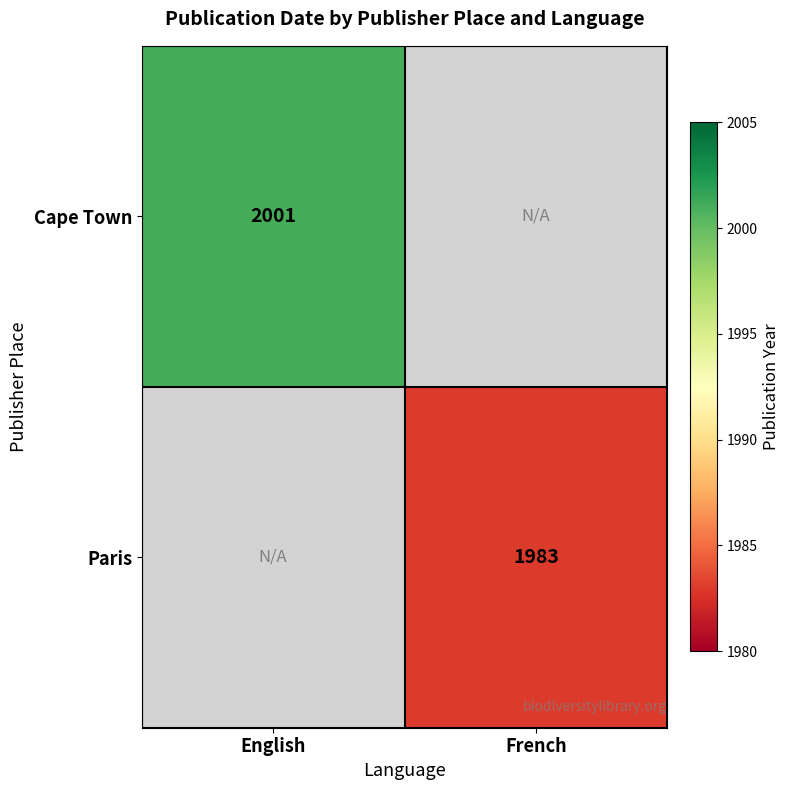

True or false: Cape Town has a value of 1131 at English.

False